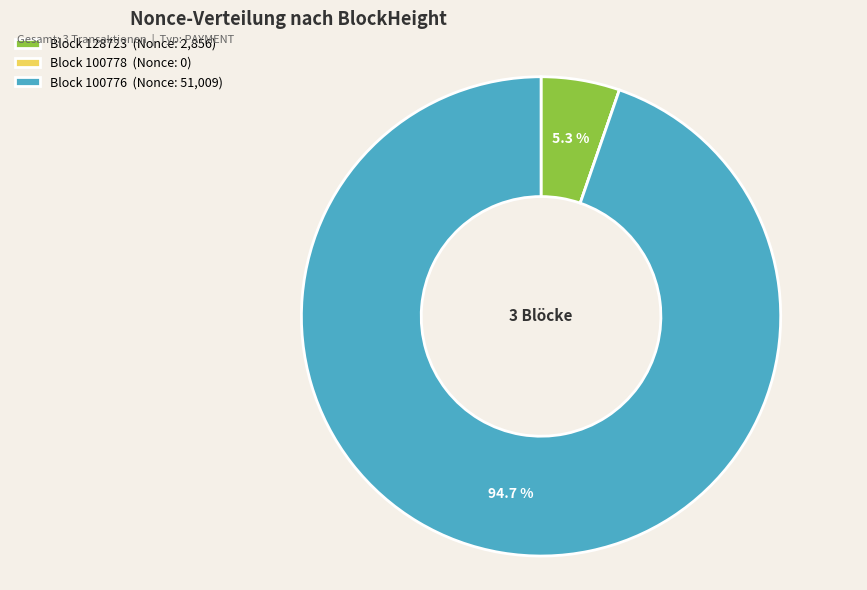

To the nearest percent, what is the average slice percentage?

33%